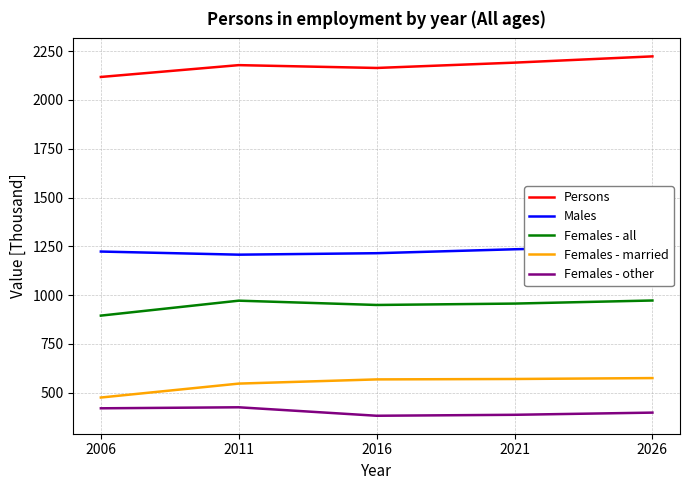

How many data points in Females - all are less than 956?

2